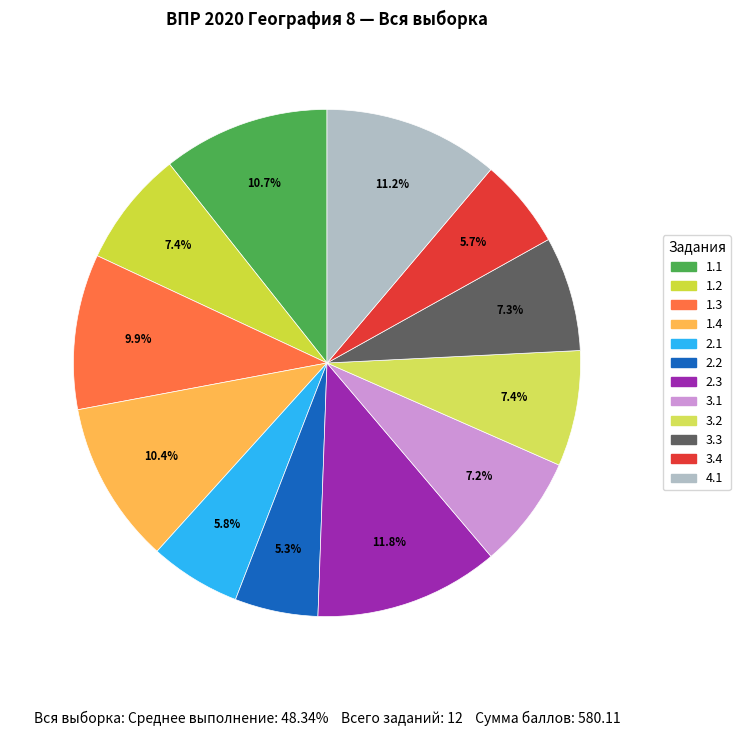

Count the number of slices in the pie.

12